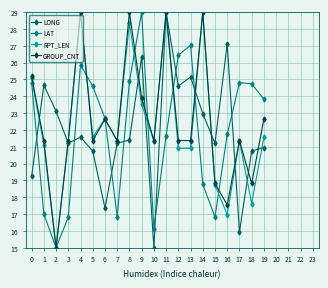

What is the difference between the highest and lowest values at 12?

5.5